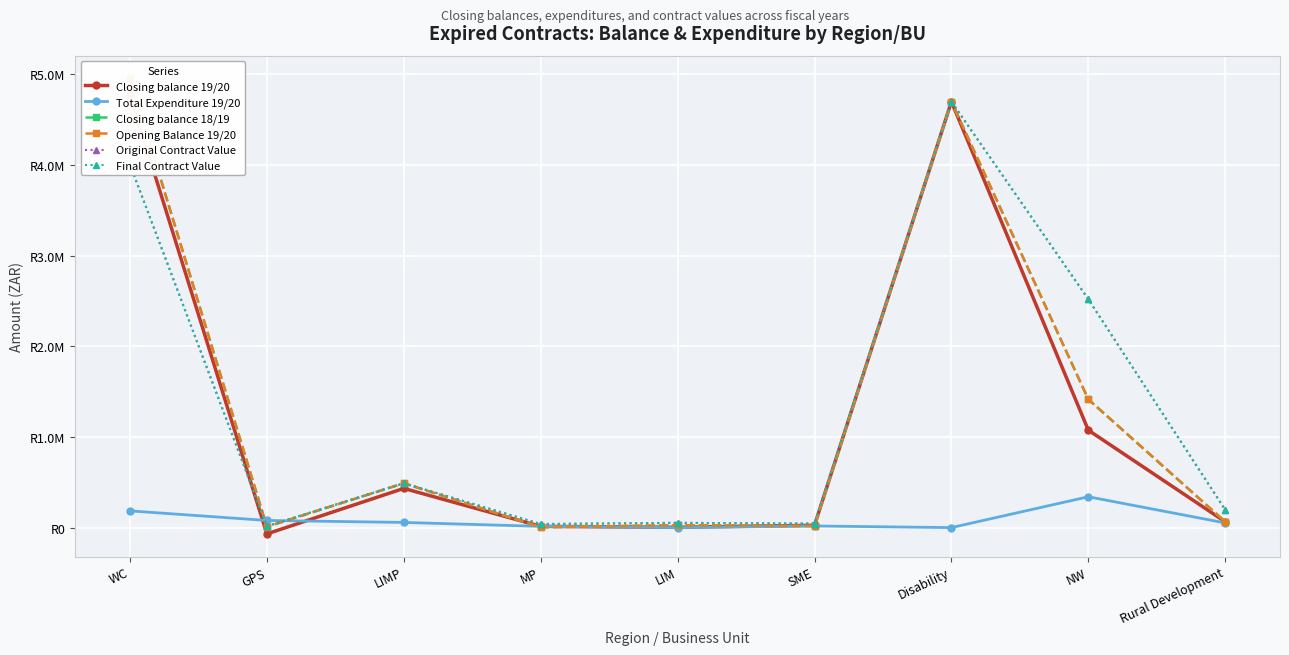

How many data points in Closing balance 18/19 are above 64500?

4